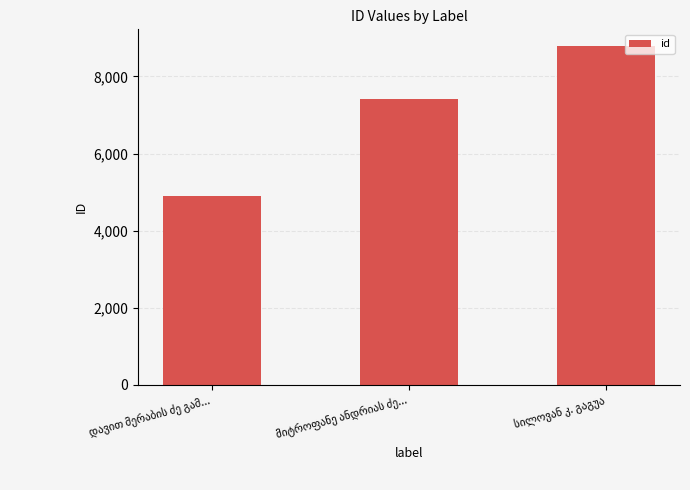

Count the values in the range 4902 to 8783.

3